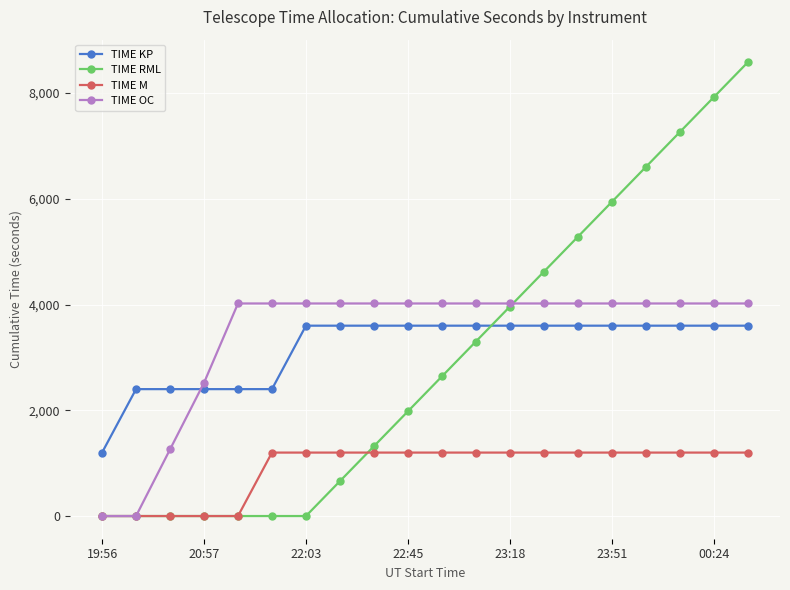

What is the maximum value shown in the chart?

8580